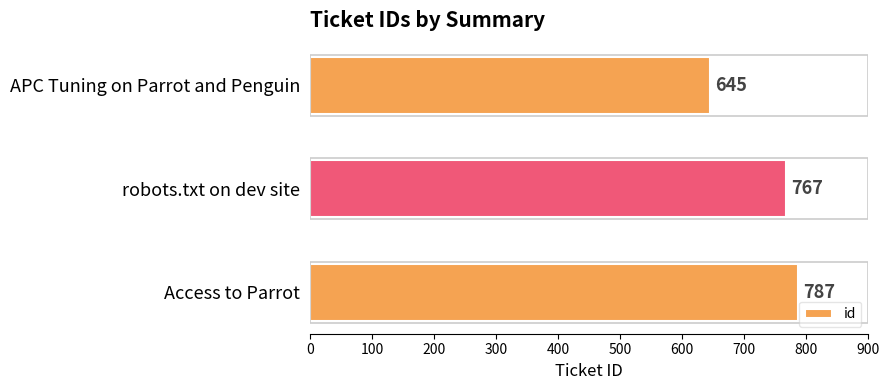

How many bars are there in total?

3